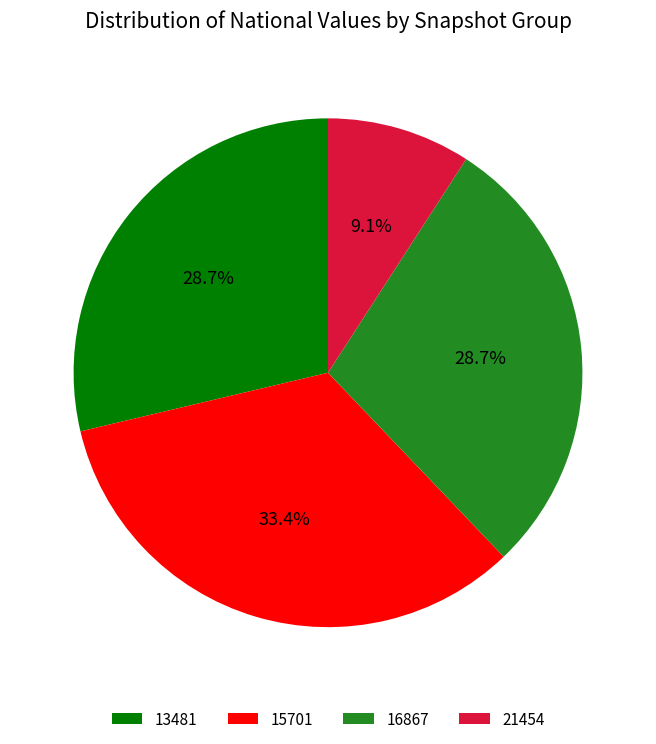

Is there any slice that represents more than half of the pie?

No